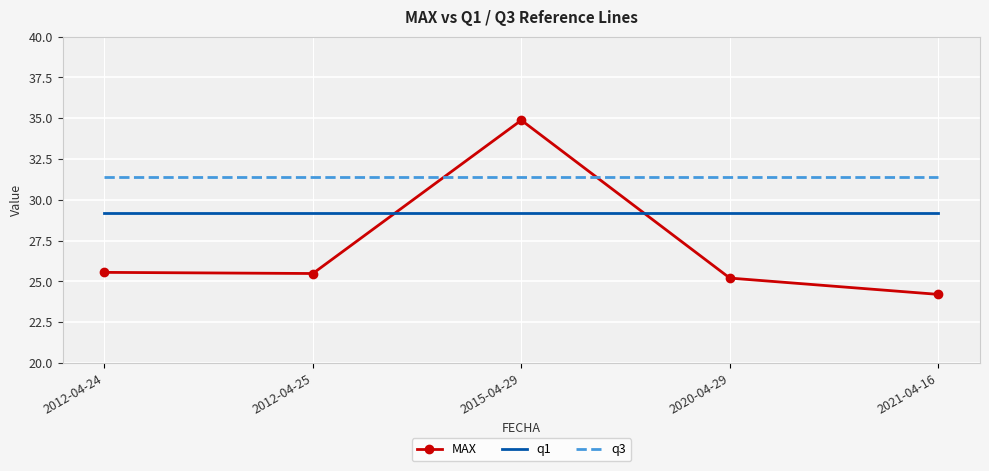

What position from the right is 2012-04-24?

5